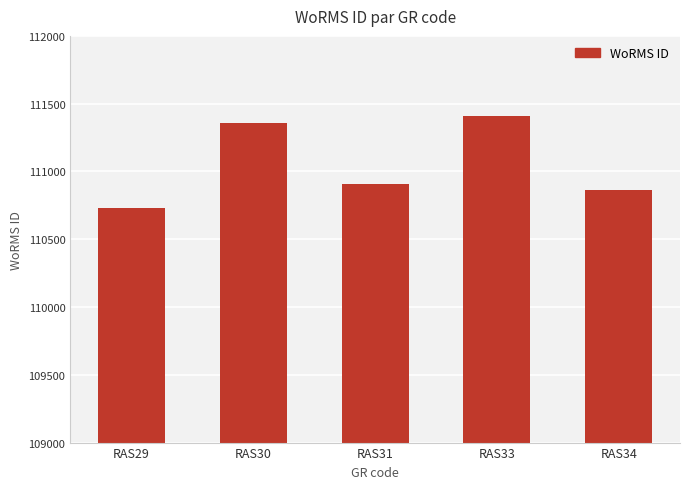

Is it true that the value at RAS29 is 74276?

False